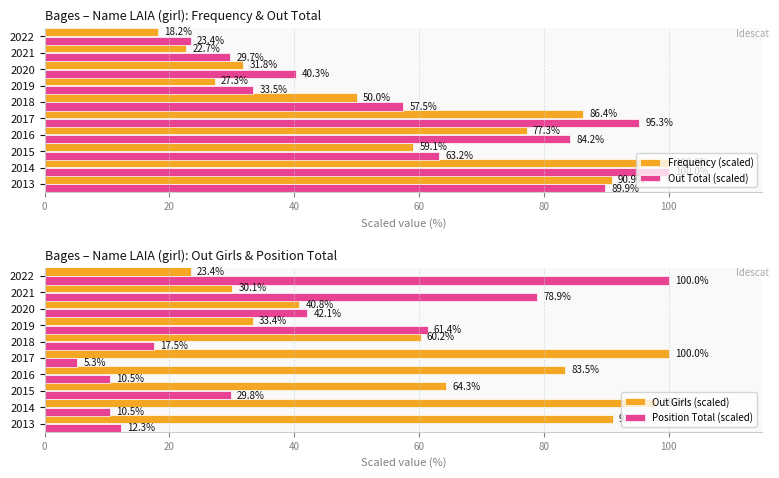

What is the average value of the Frequency (scaled) series?

56.4